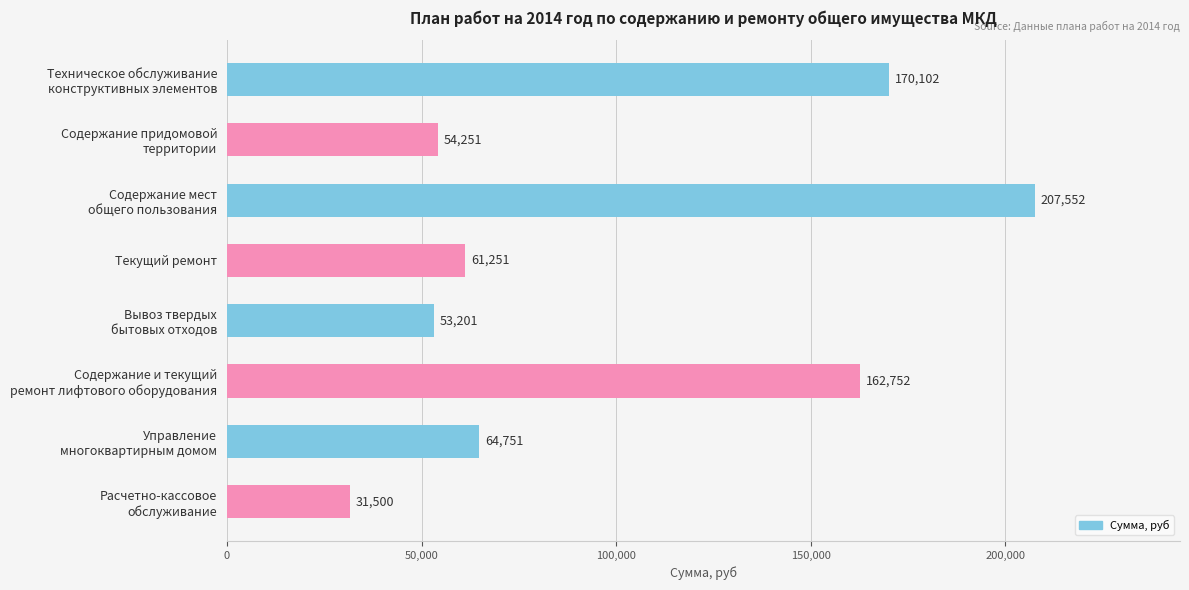

What is the difference between the maximum and minimum values?

176052.0